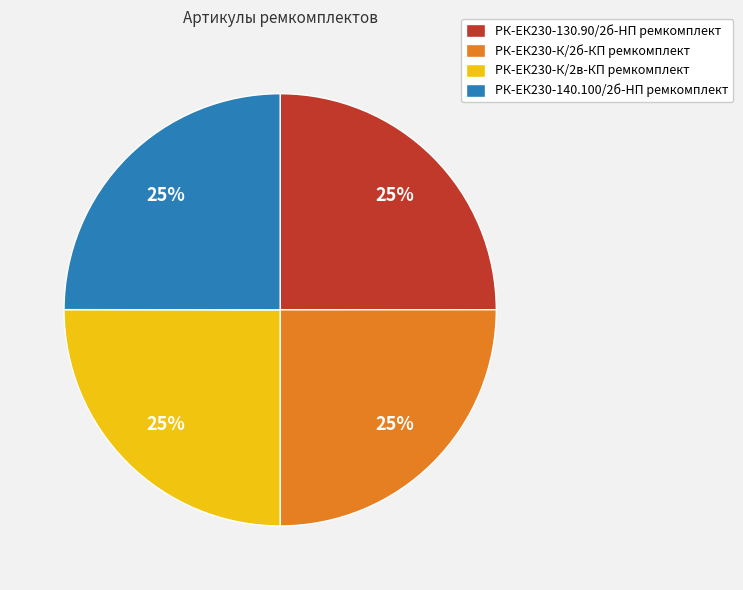

Is it true that РК-ЕК230-130.90/2б-HП ремкомплект is 31% of the pie?

False